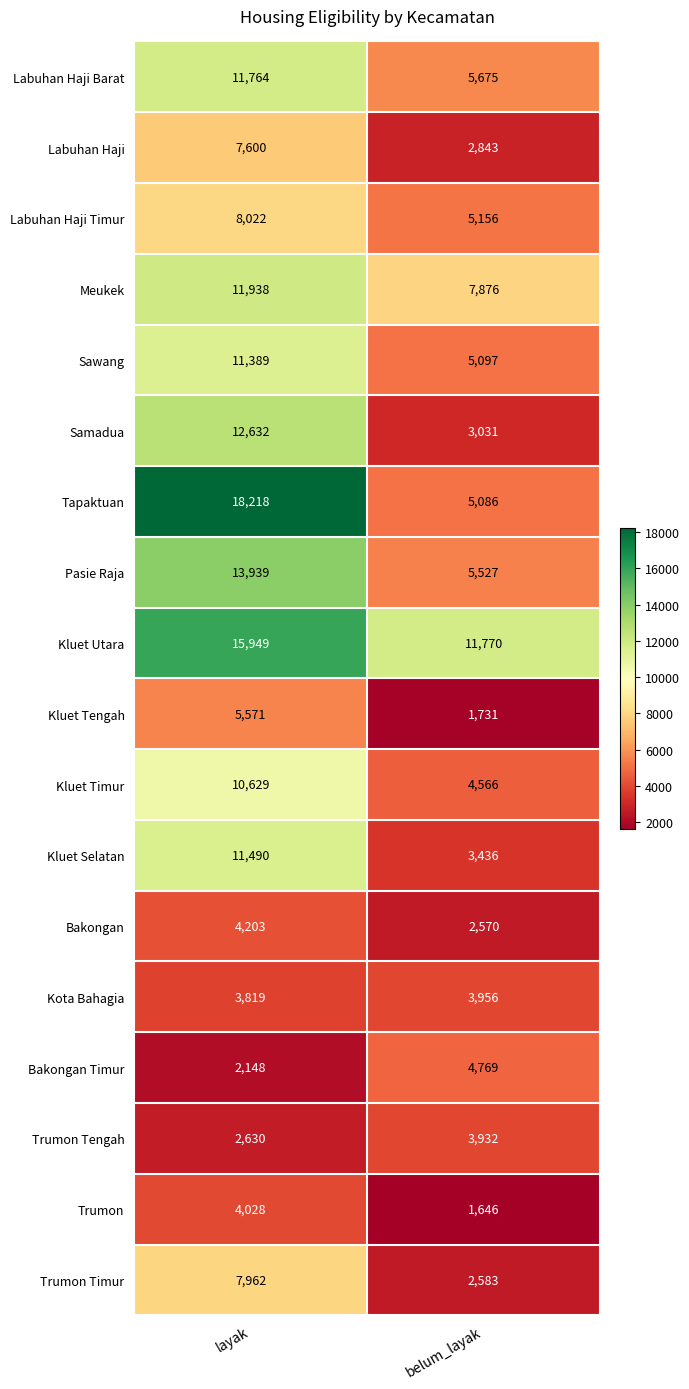

At which category is the sum across all series the highest?

layak